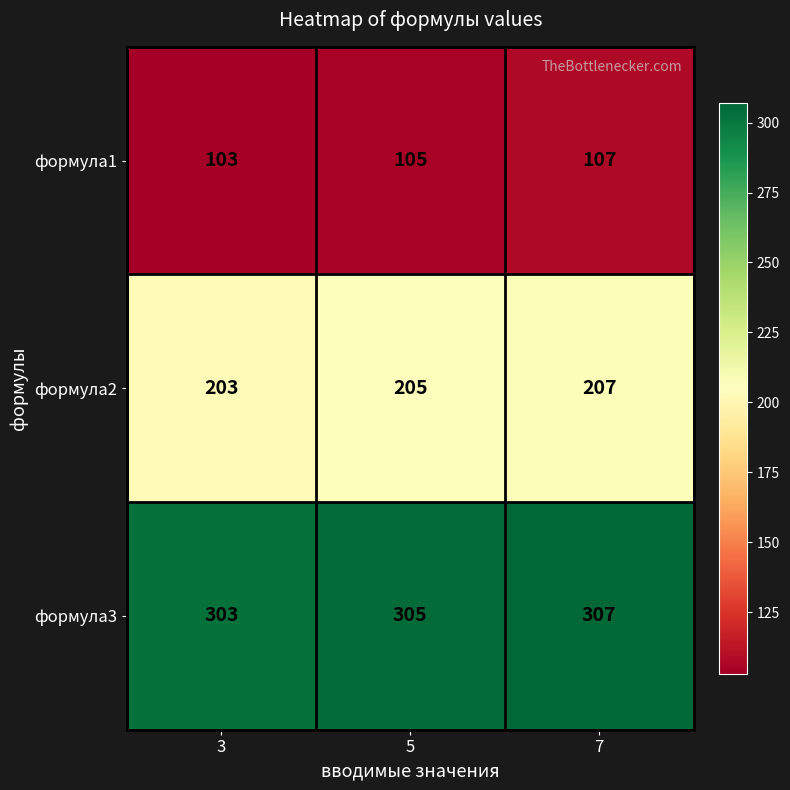

At how many categories does at least one series exceed 261?

3